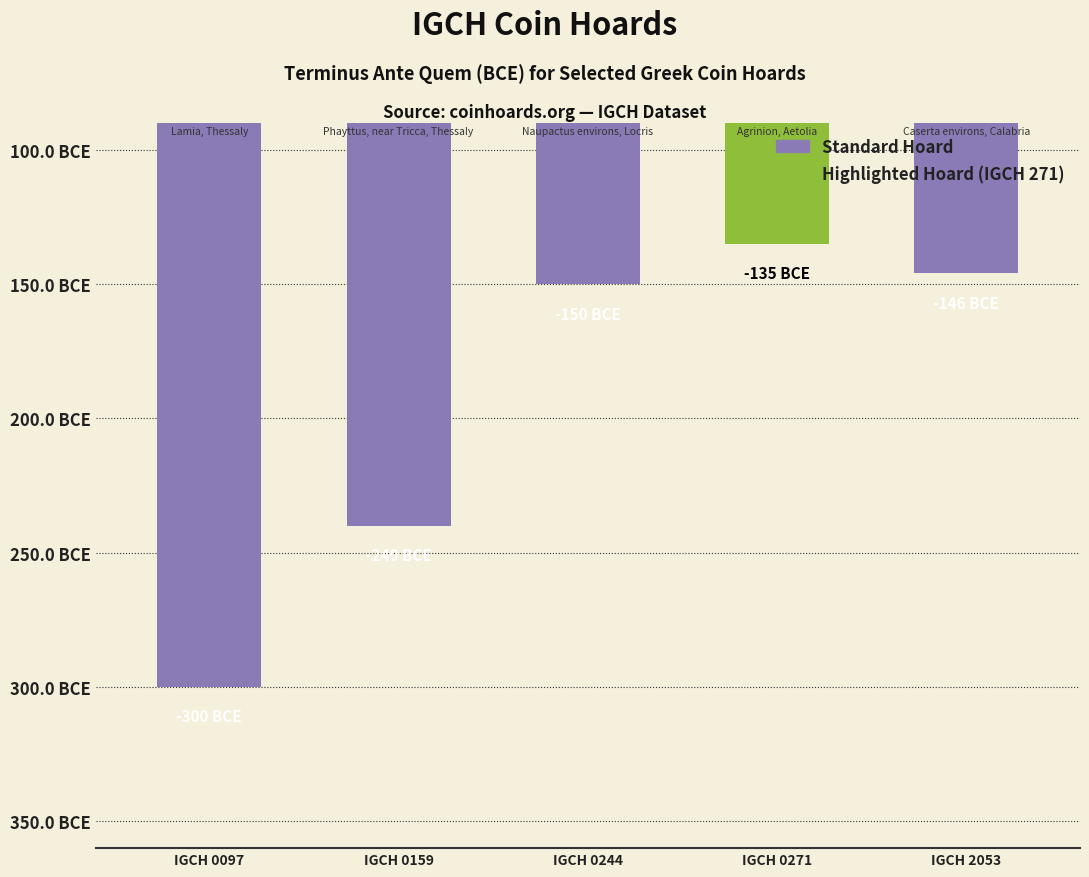

How many bars are there in total?

5